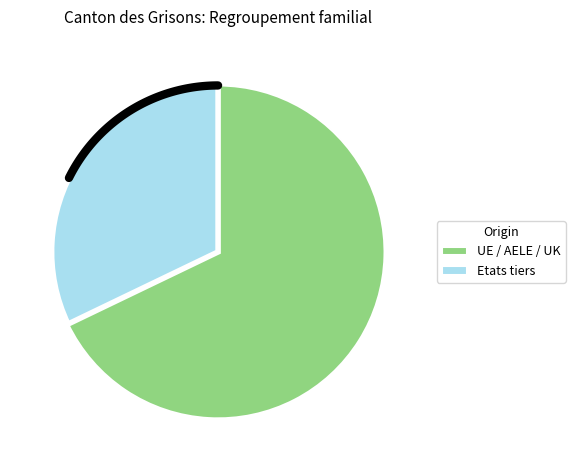

Is there a majority slice in this chart?

Yes